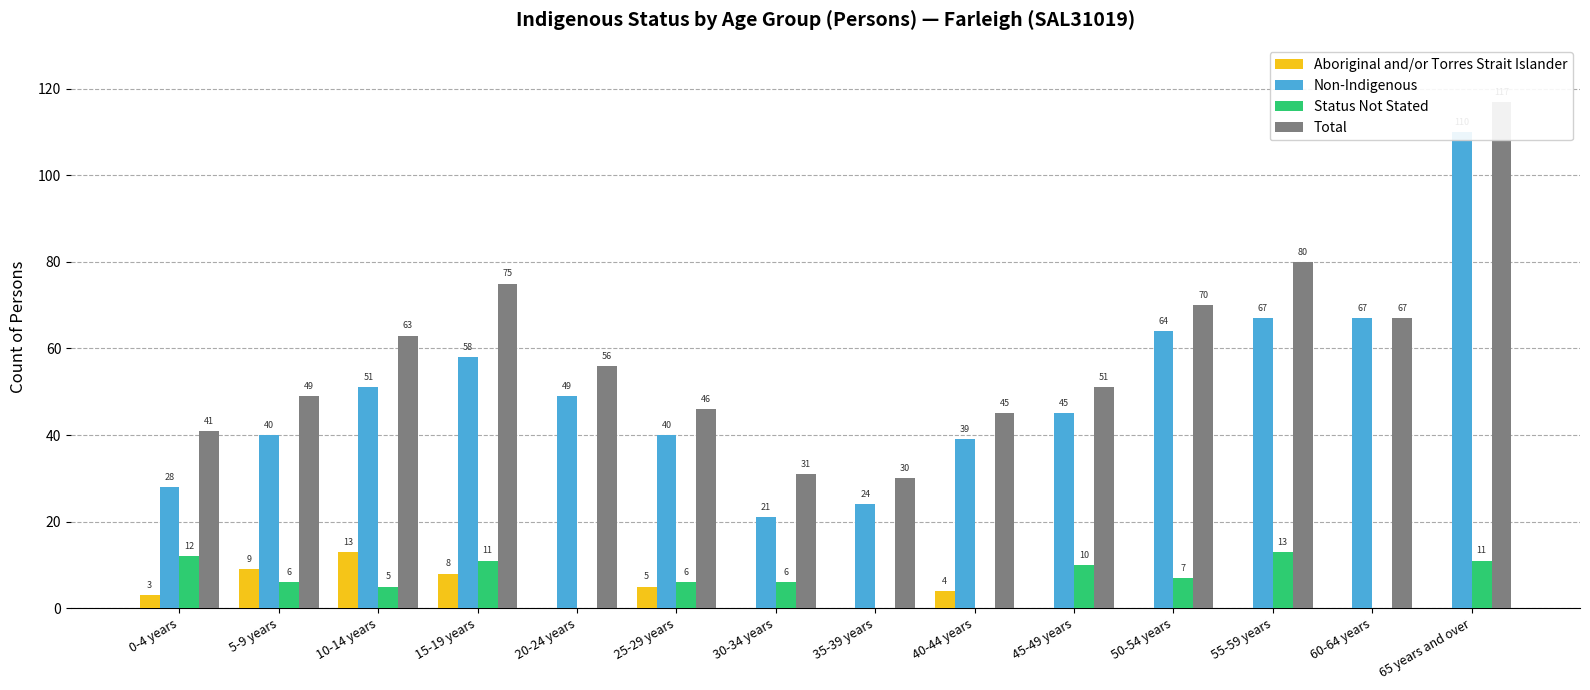

Where does the Status Not Stated series first go above 6?

0-4 years